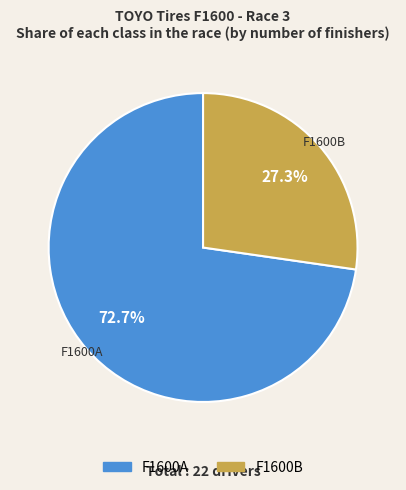

What percentage do F1600A and F1600B together represent?

100.0%